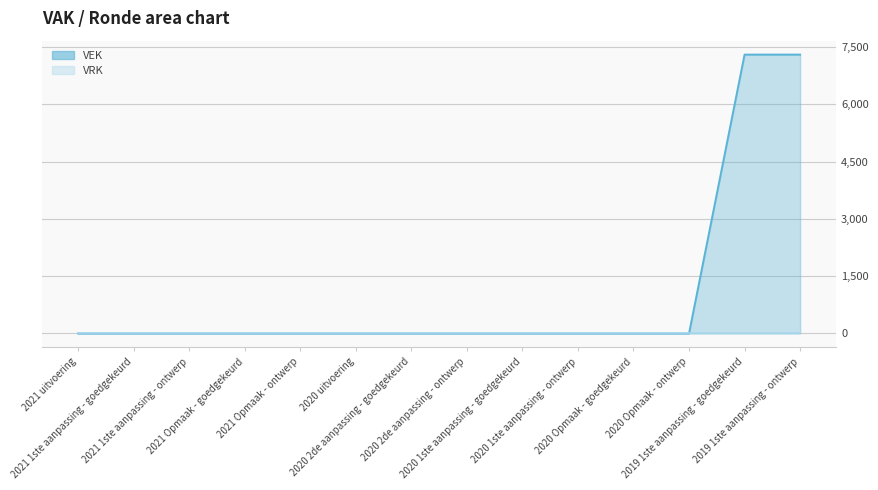

At which category does the chart reach its minimum across all series?

2021 uitvoering